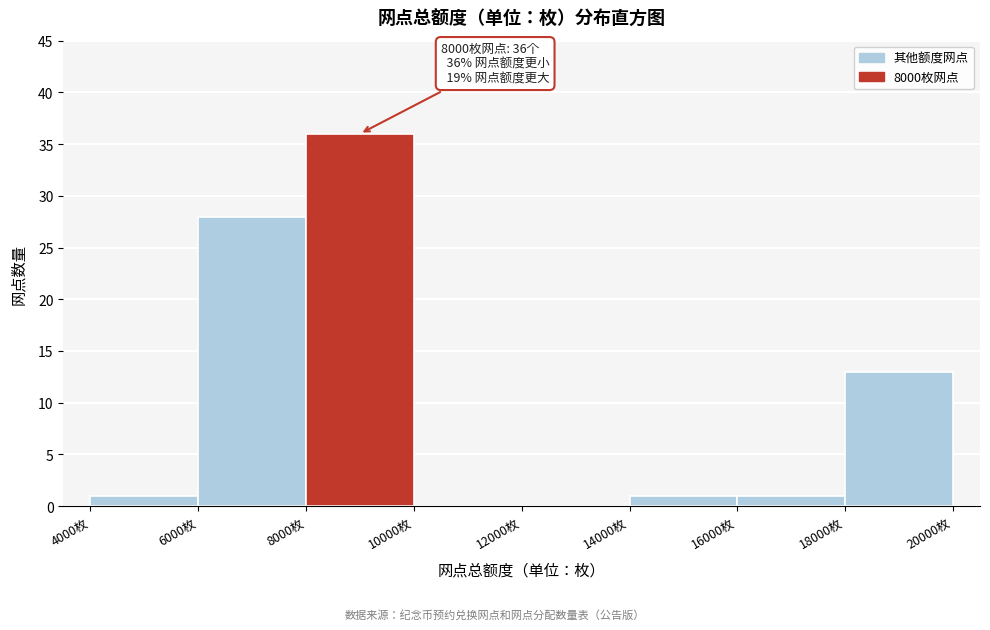

Over which range of the x-axis is the bar tallest?

8000 to 10000